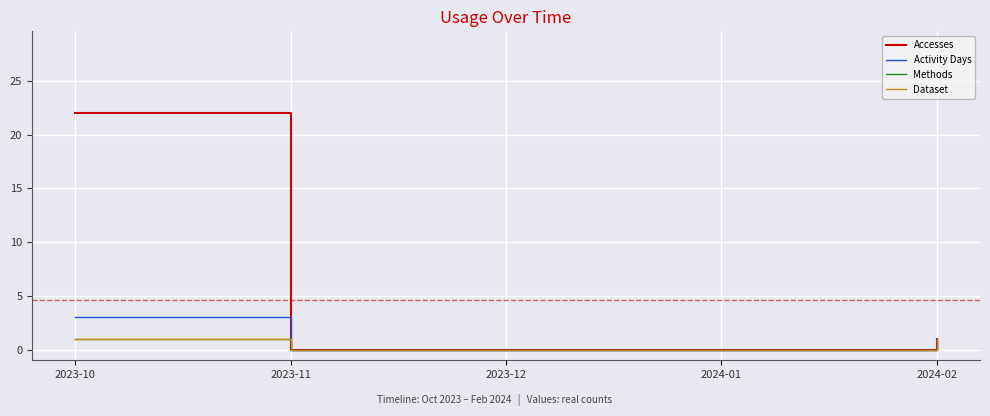

Is the value of Activity Days at 2023-10 greater than the value of Methods at 2023-10?

Yes